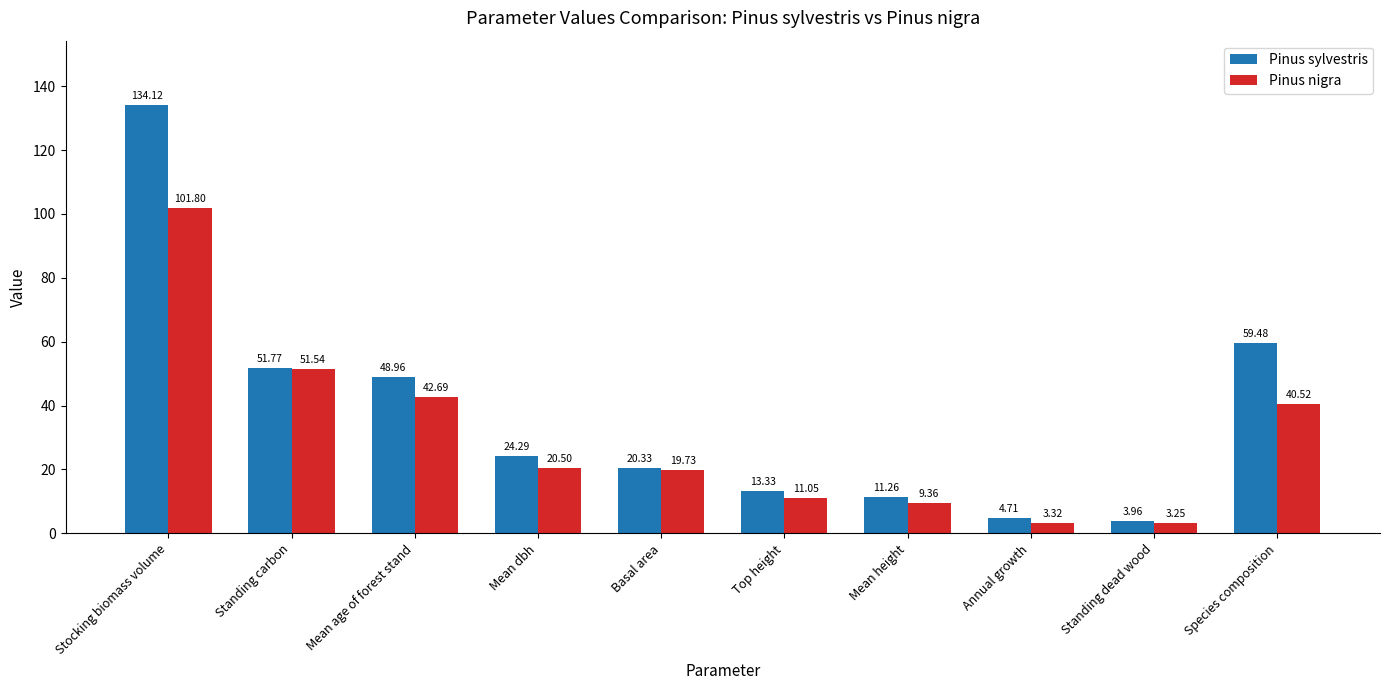

Where does the Pinus sylvestris series first go above 24?

Stocking biomass volume